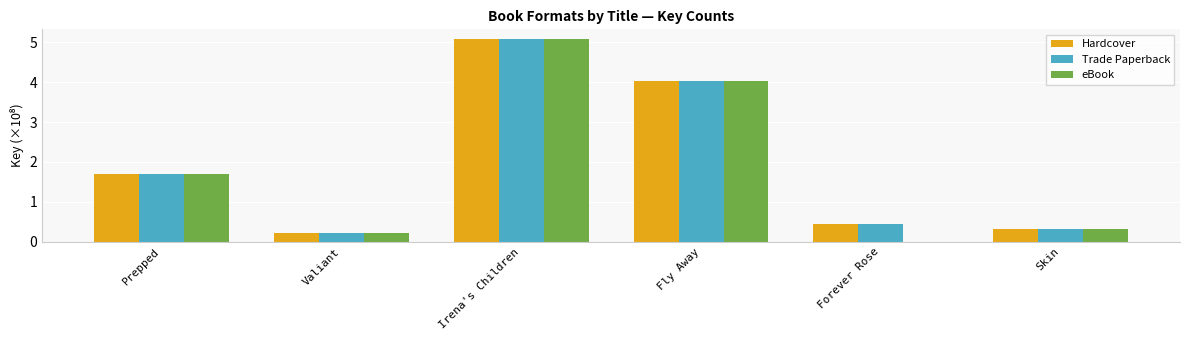

What is the total value across all series at Fly Away?

12.1